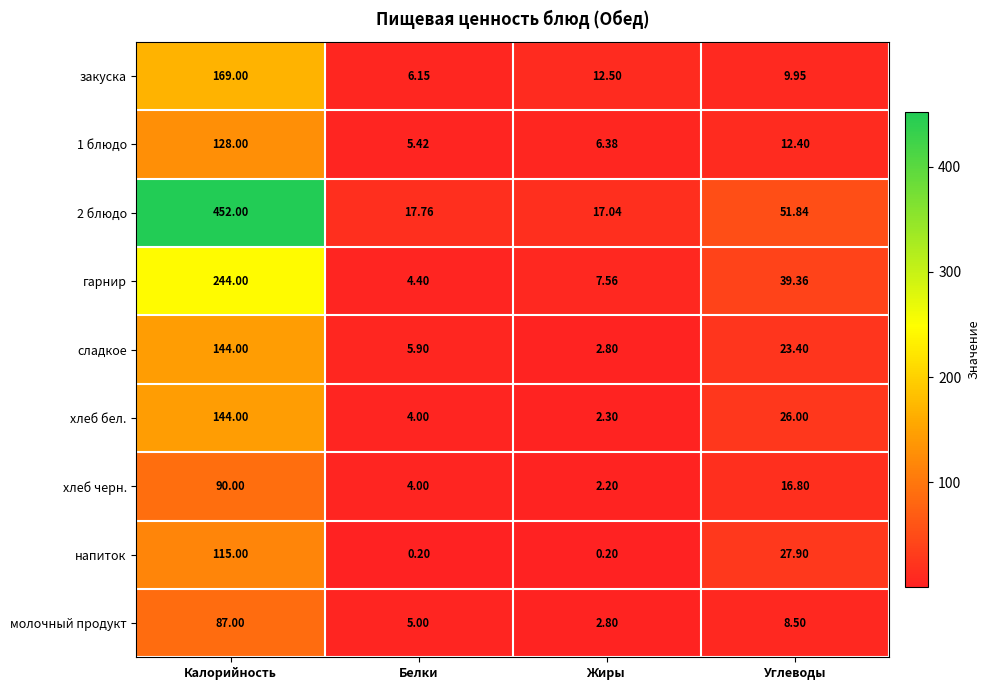

At which label is напиток closest to 57?

Углеводы